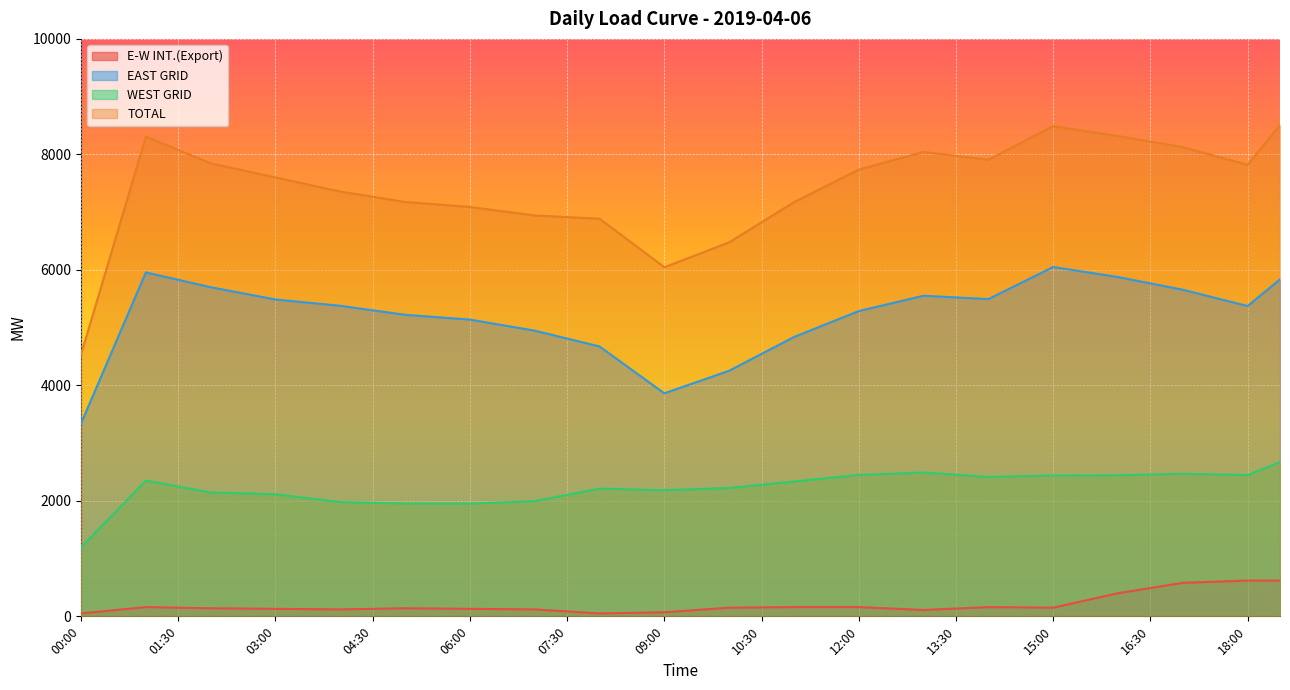

True or false: WEST GRID and E-W INT.(Export) intersect in this chart.

False